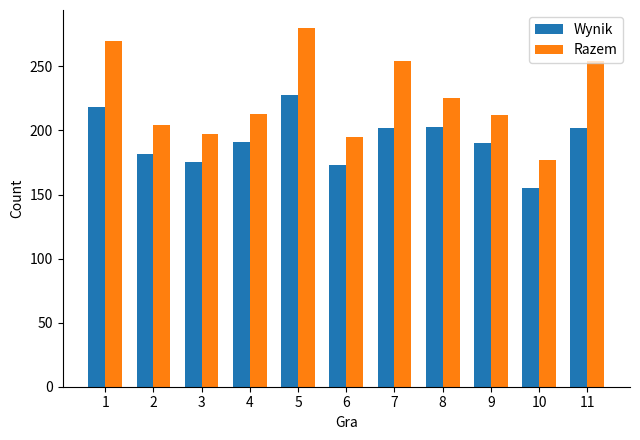

What is the average value of the Razem series?

226